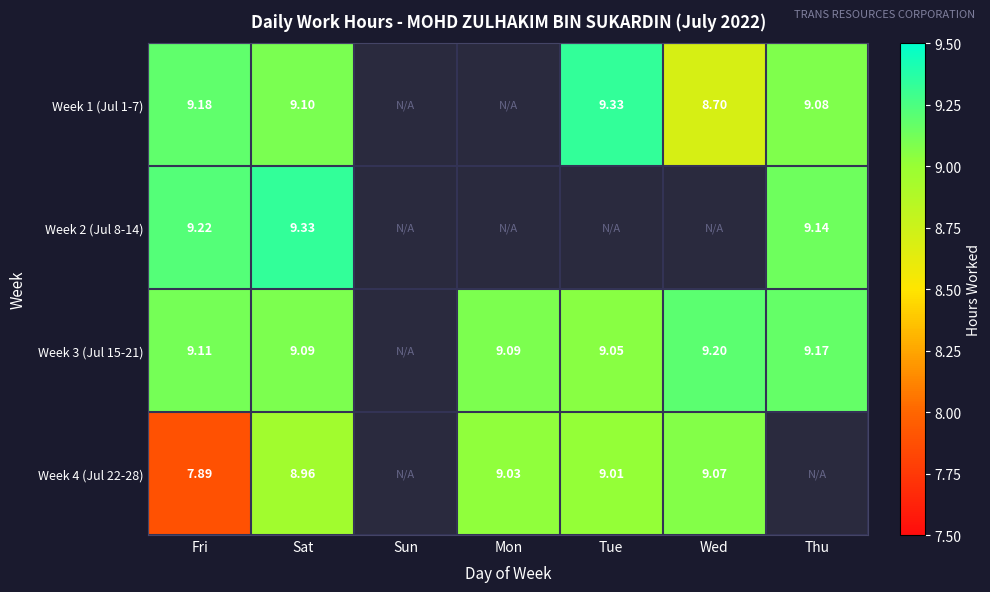

Is the value of Week 4 (Jul 22-28) at Mon greater than the value of Week 1 (Jul 1-7) at Fri?

No